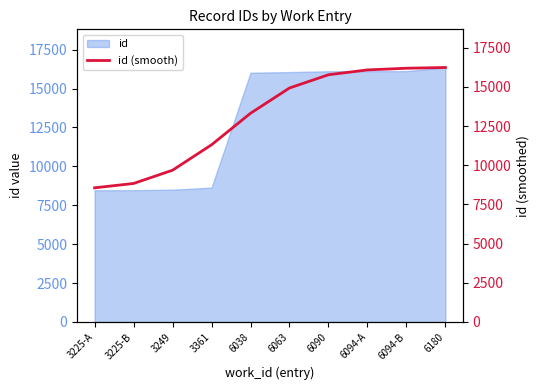

What is the value of the 8th point from the left?

16079.0